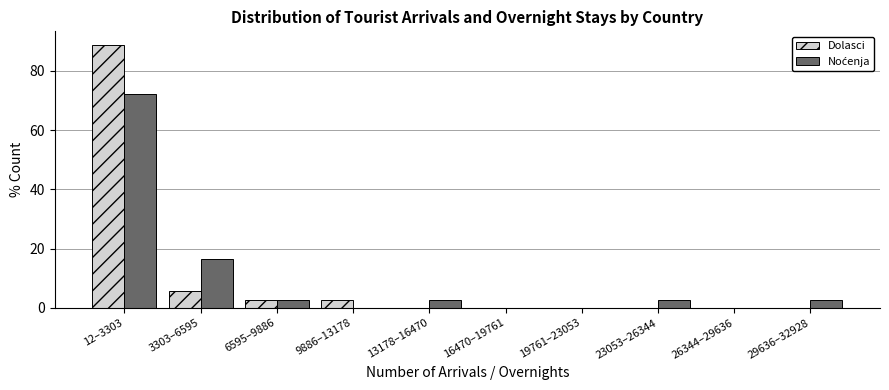

What is the sum of the Dolasci values at 13178–16470 and 6595–9886?

2.8